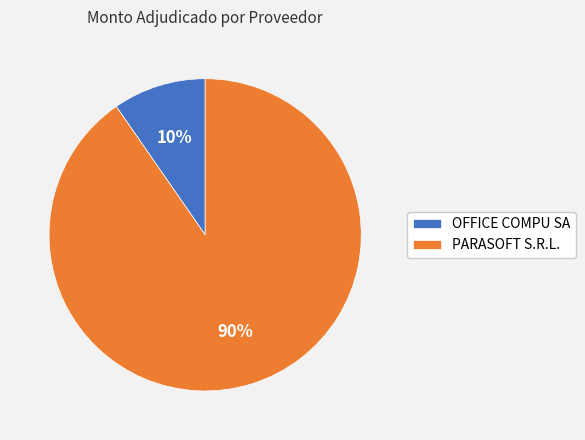

Count the number of slices in the pie.

2